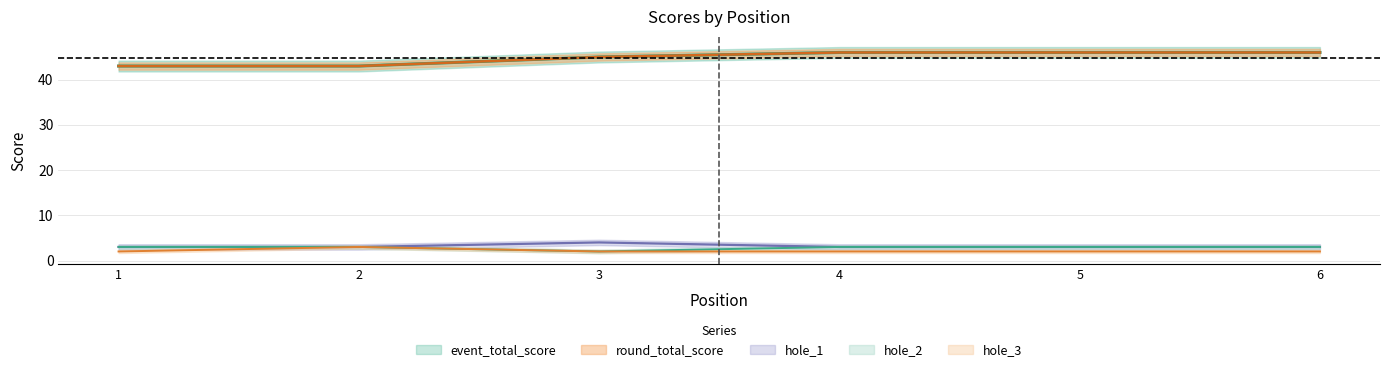

Reading left to right, list all the values displayed in this chart.

event_total_score: 43	43	45	46	46	46
round_total_score: 43	43	45	46	46	46
hole_1: 3	3	4	3	3	3
hole_2: 3	3	2	3	3	3
hole_3: 2	3	2	2	2	2